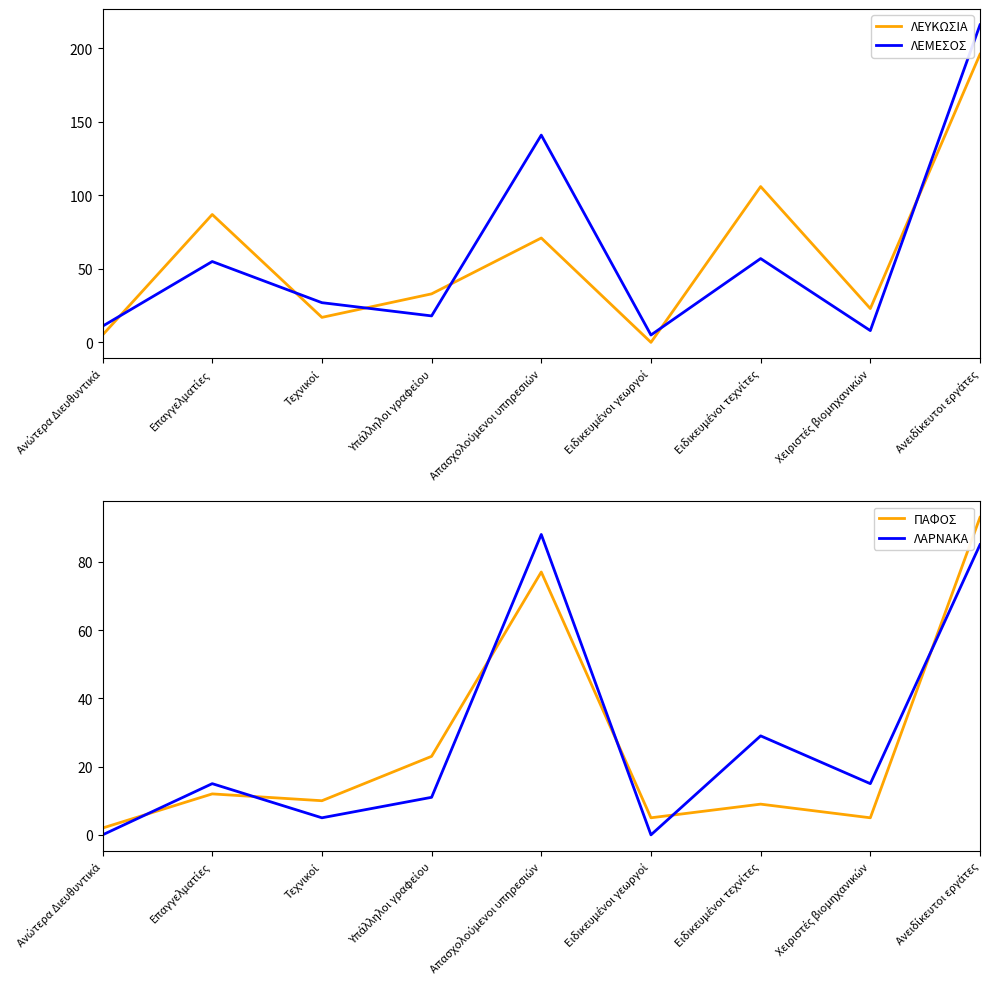

True or false: ΛΑΡΝΑΚΑ has more than 1 interior local peaks.

True